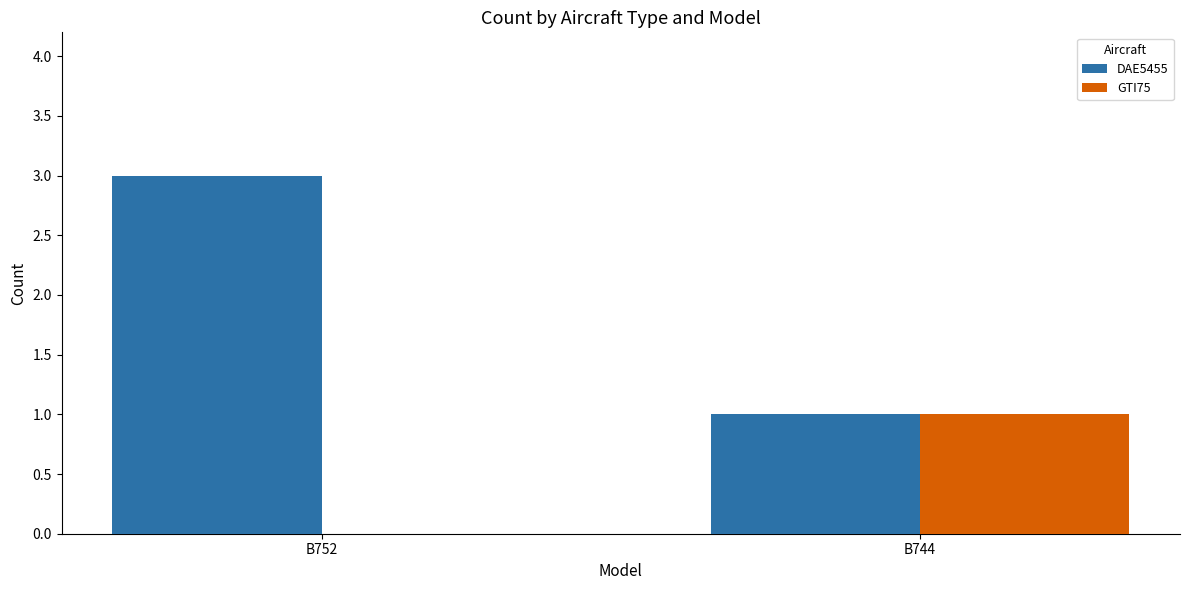

Reading left to right, what are all the values shown in this chart?

DAE5455: 3	1
GTI75: 0	1